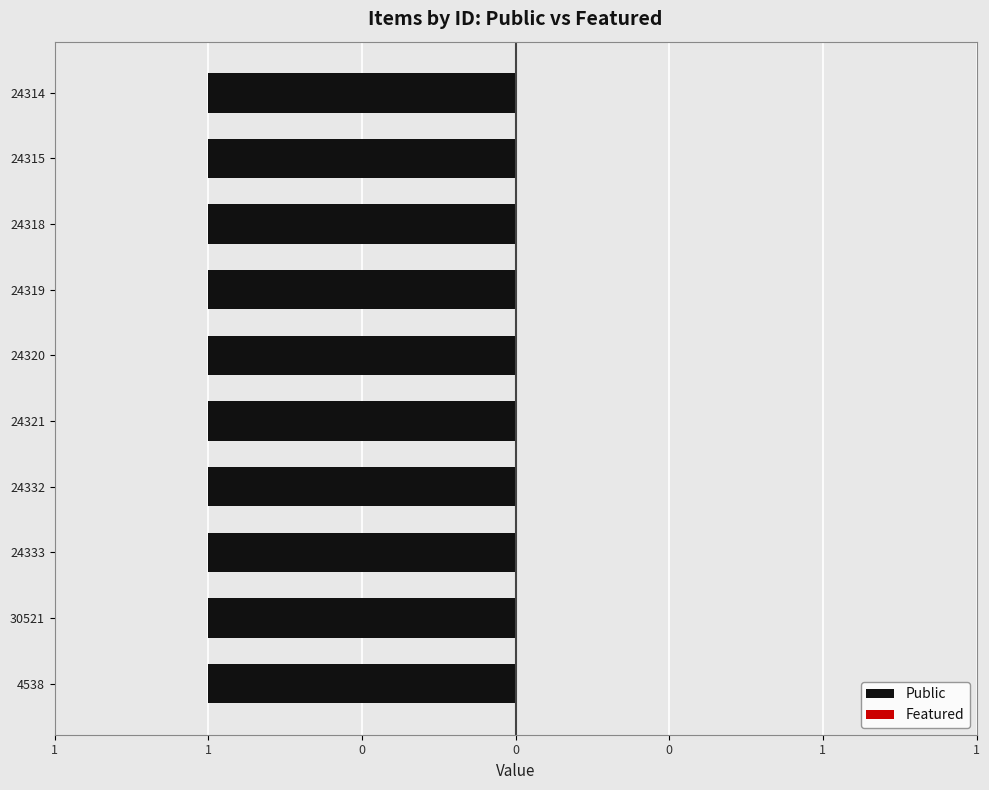

Reading left to right, transcribe all the data shown in this chart.

Public: 1	1	1	1	1	1	1	1	1	1
Featured: 0	0	0	0	0	0	0	0	0	0